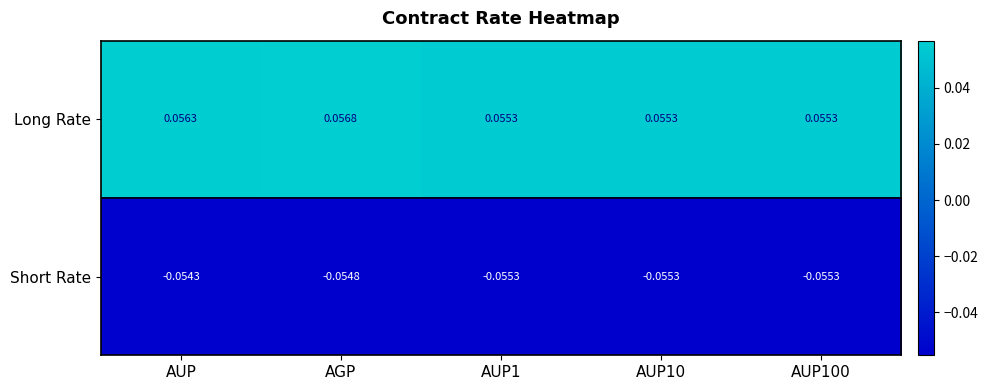

Which series has the widest spread of values?

Long Rate